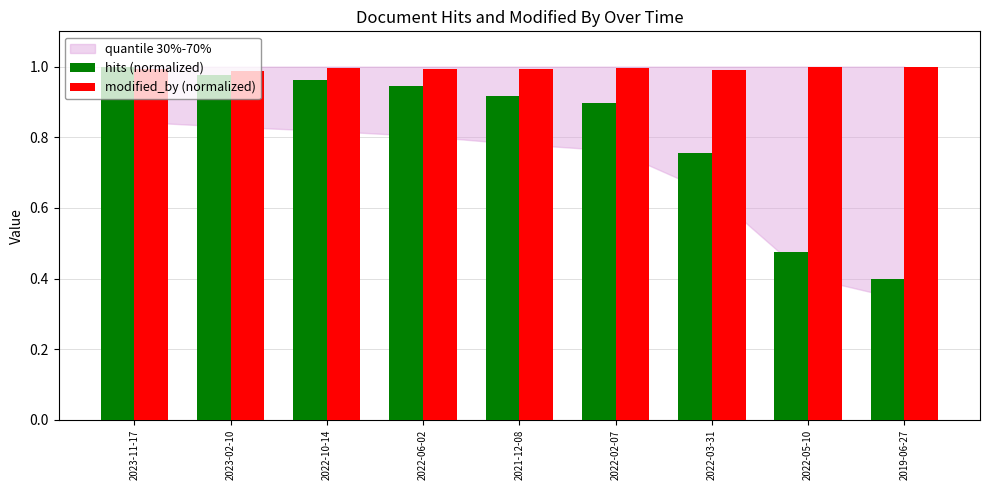

What is the difference between the maximum and minimum values in the hits (normalized) series?

0.6